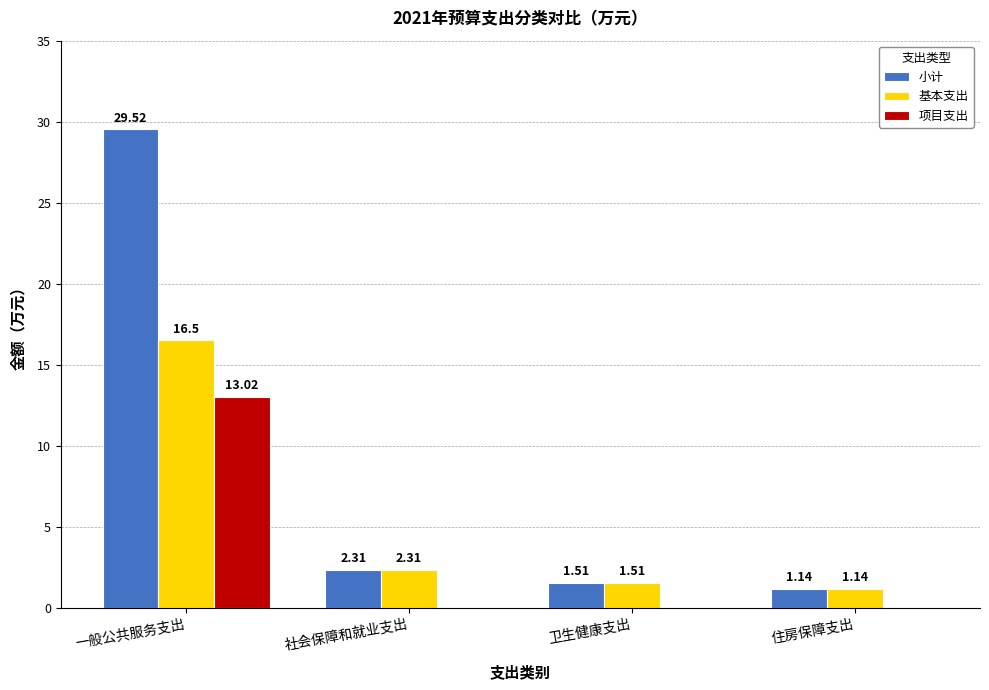

Which series has the largest total across all categories?

小计